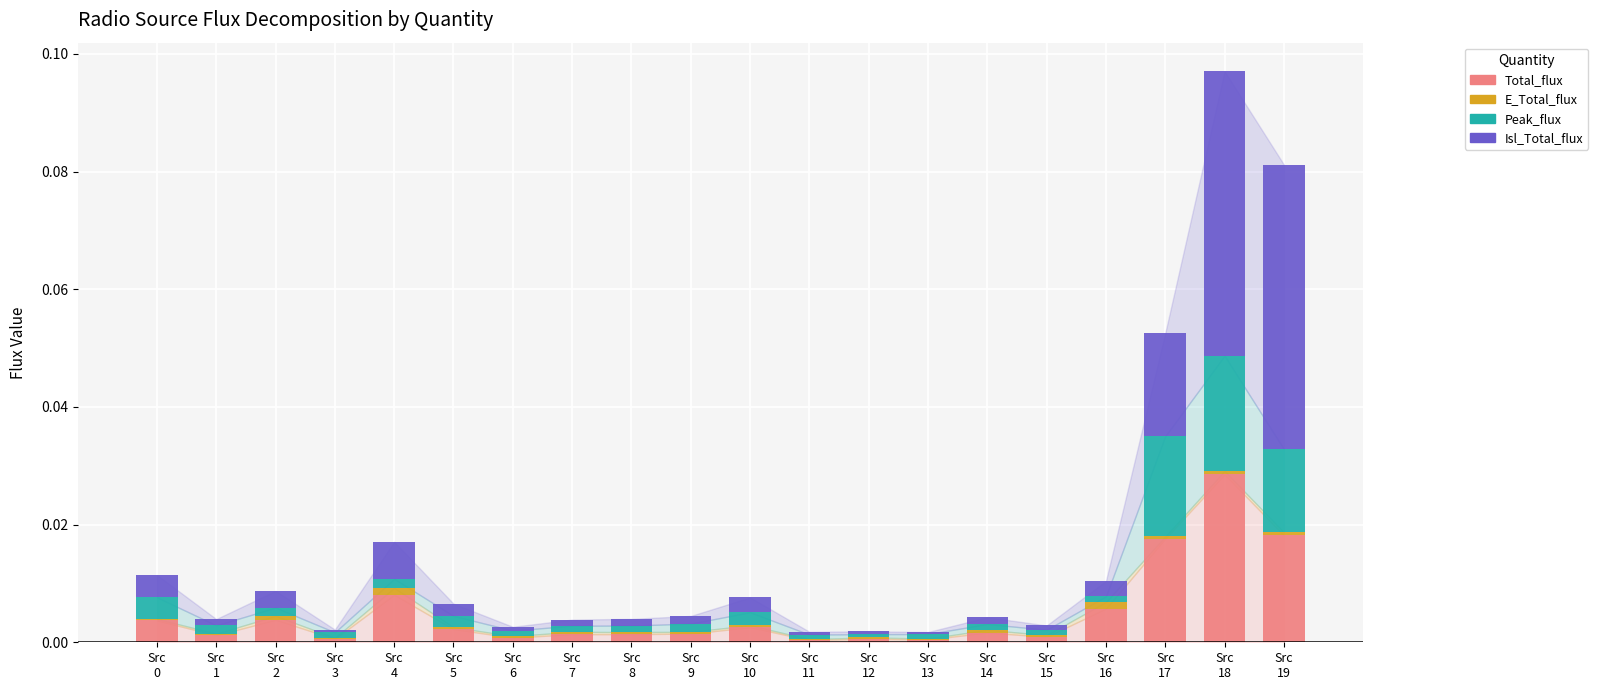

Are the bars horizontal?

No